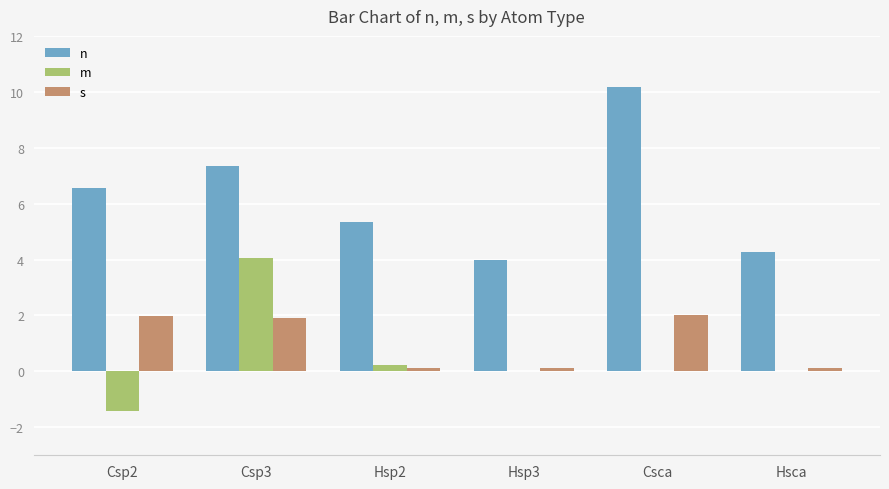

What is the sum of all s values?

6.3